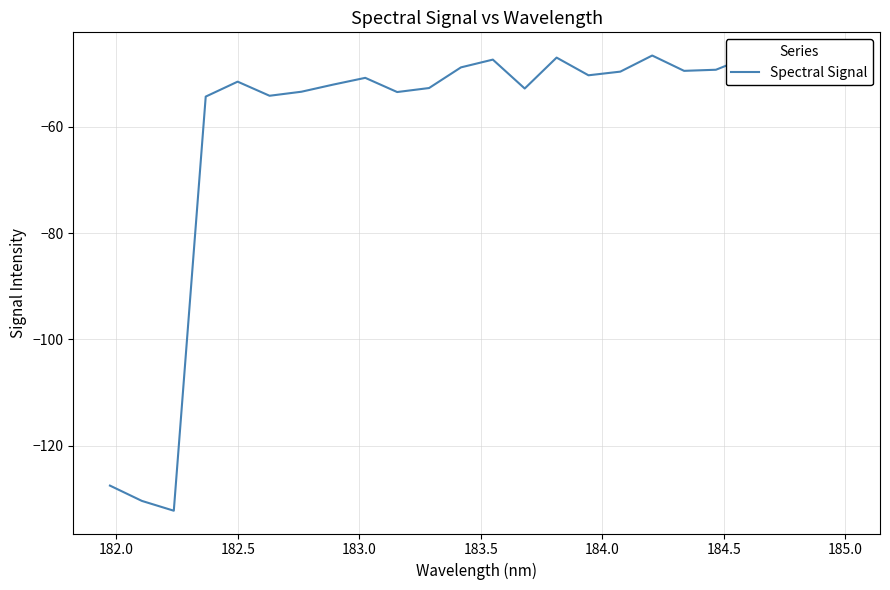

How many lines are shown in the chart?

1